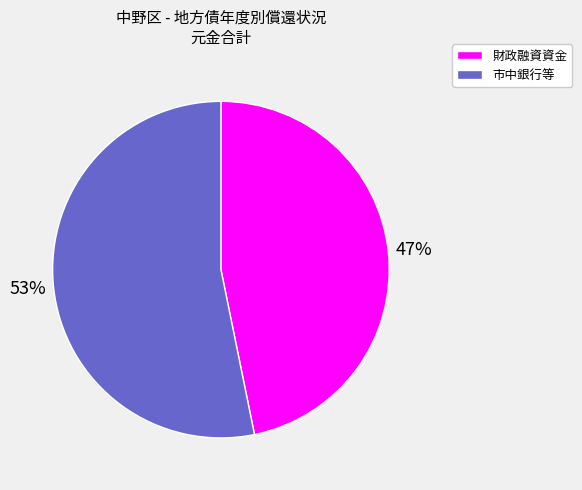

The 市中銀行等 slice represents 39% of the pie. True or false?

False